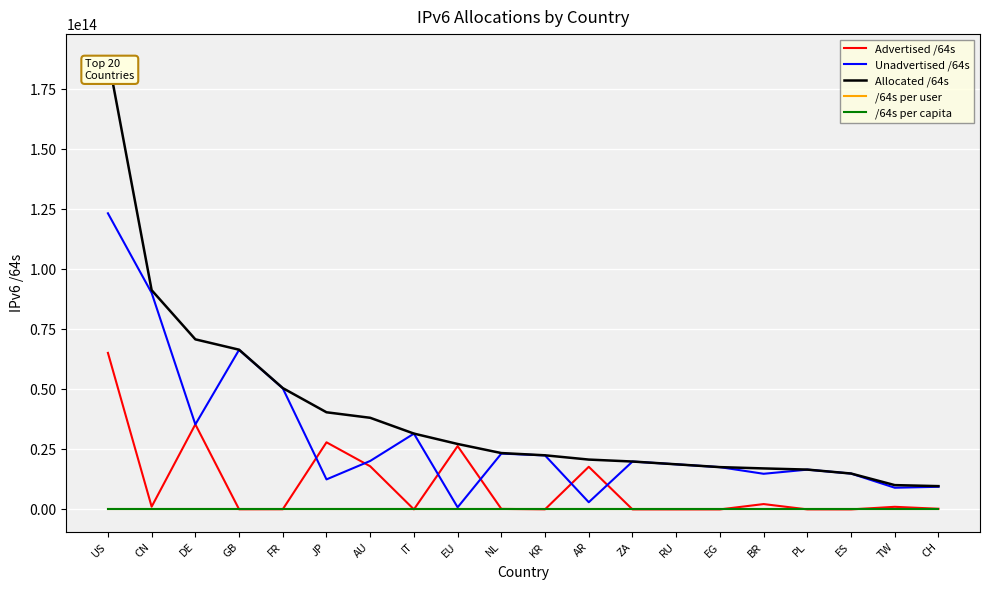

Which series changed the most between DE and AR?

Allocated /64s